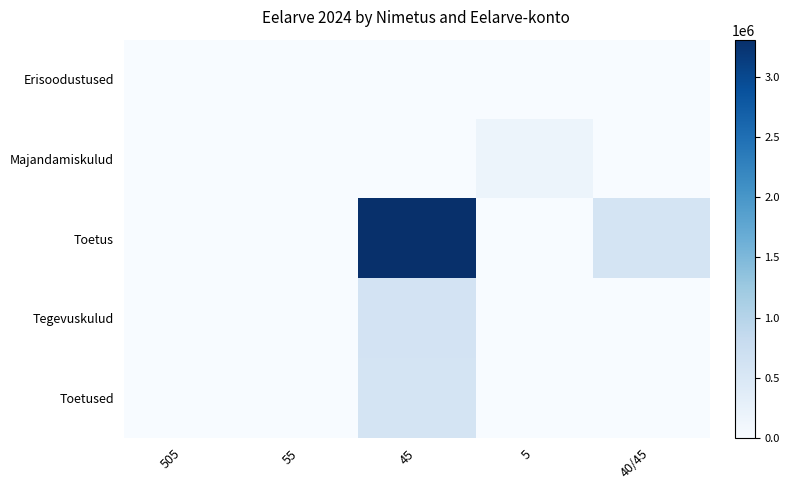

Between 505 and 45, which series saw the biggest shift?

Toetus